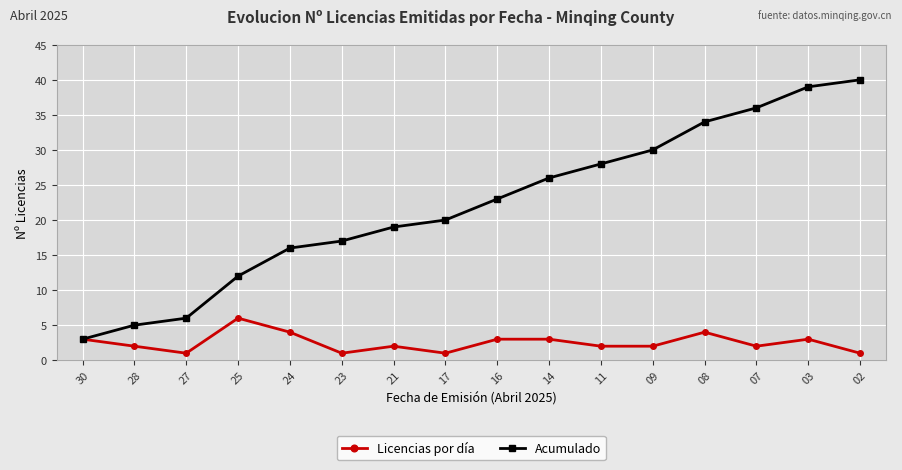

At which category is the sum across all series the highest?

03